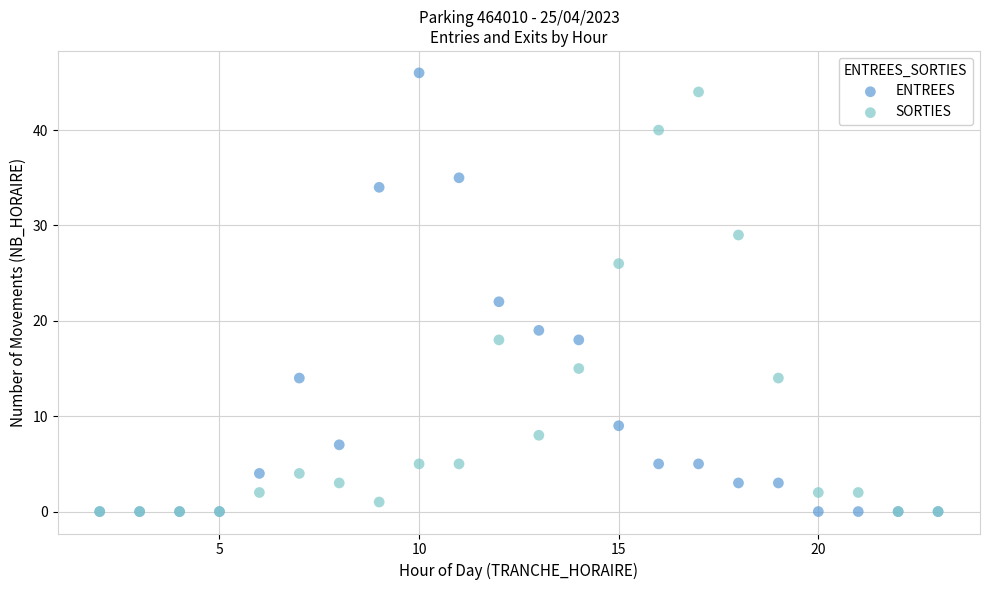

Which series has the largest Y range (max minus min)?

ENTREES